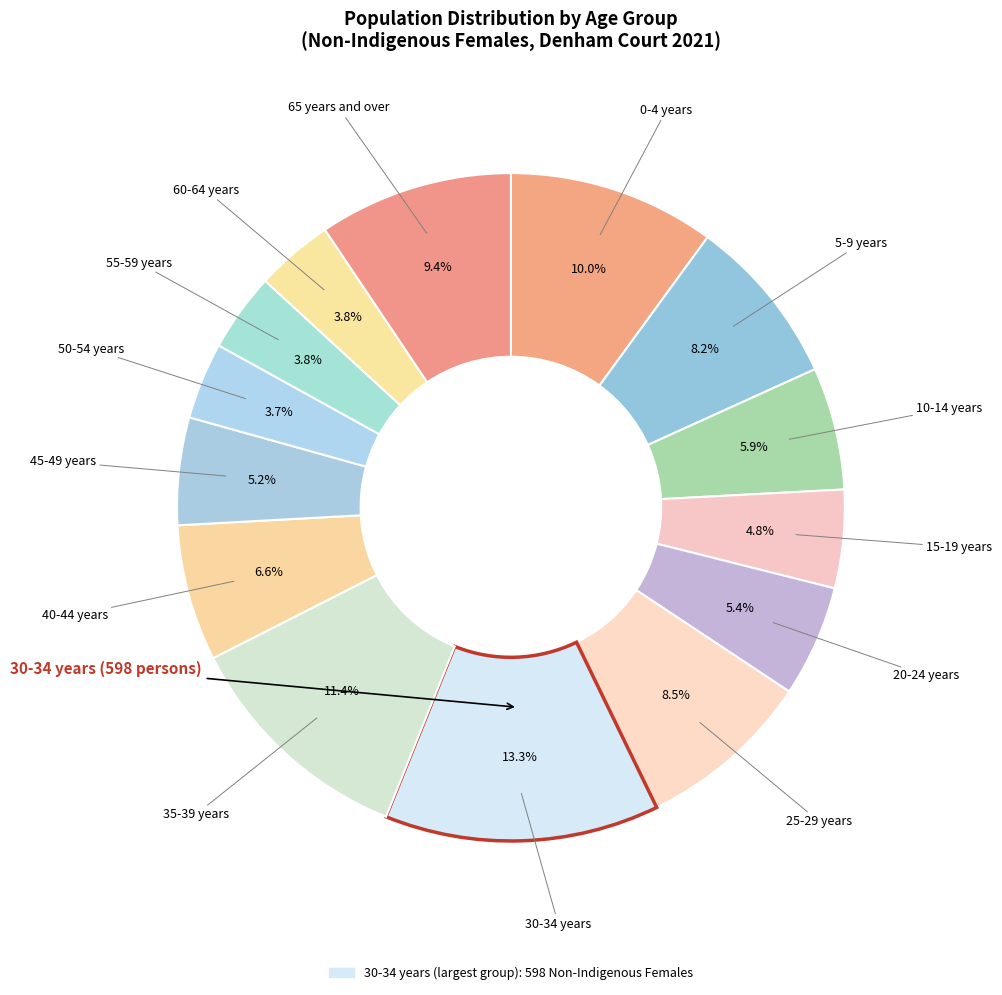

How many segments does this pie chart have?

14